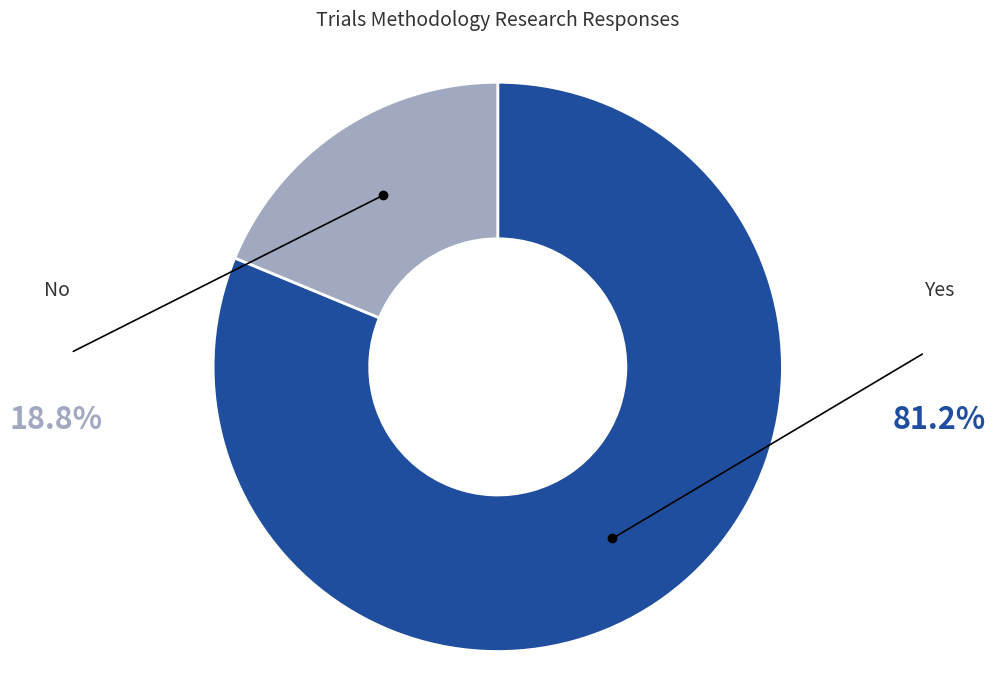

Is there any slice that represents more than half of the pie?

Yes